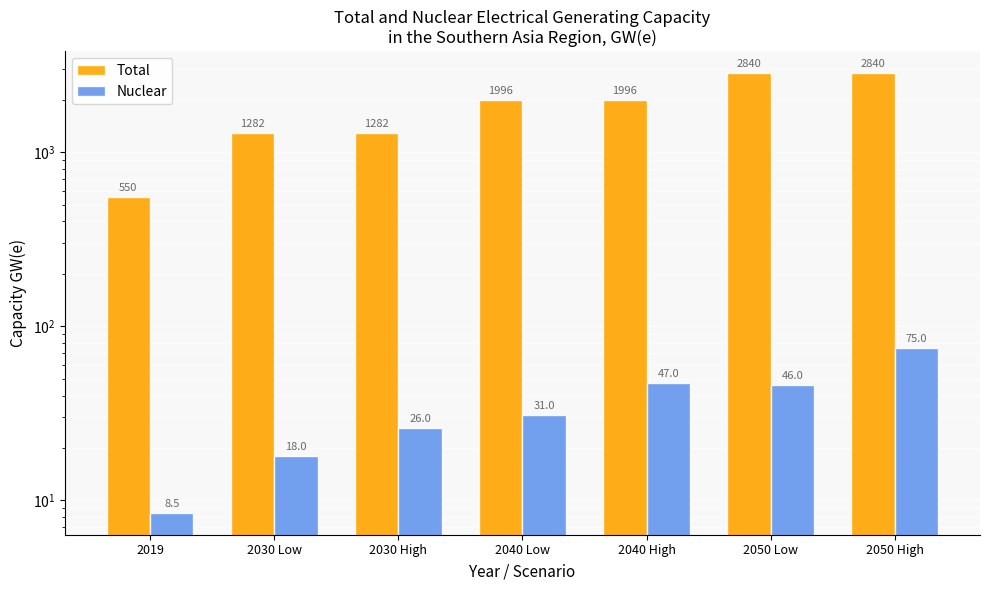

What is the label of the 7th bar from the right?

2019